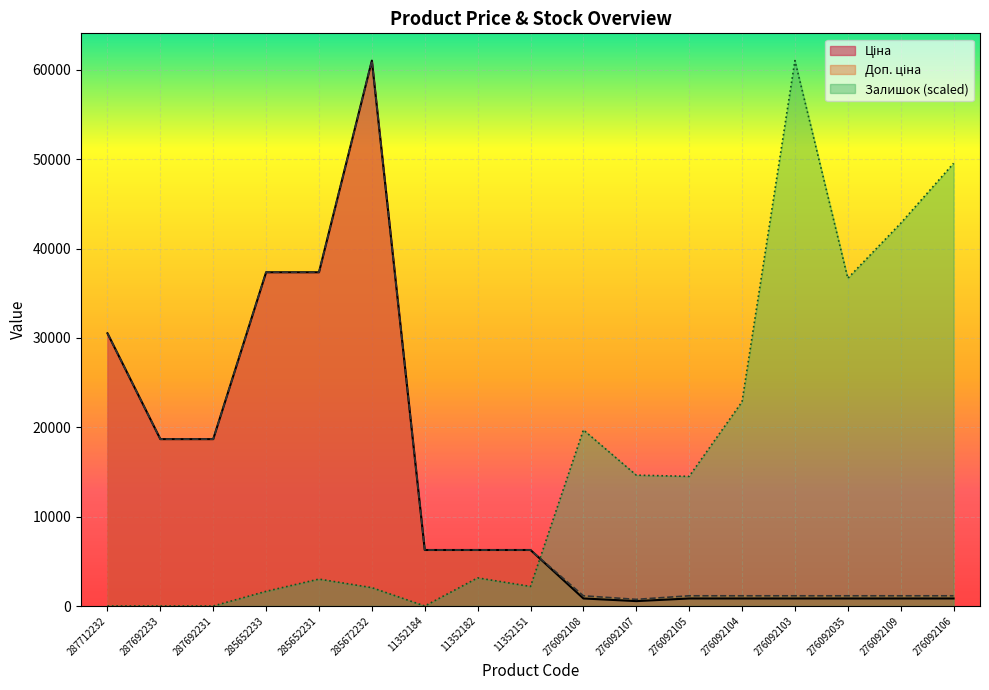

What is the lowest value of the Ціна series?

547.8